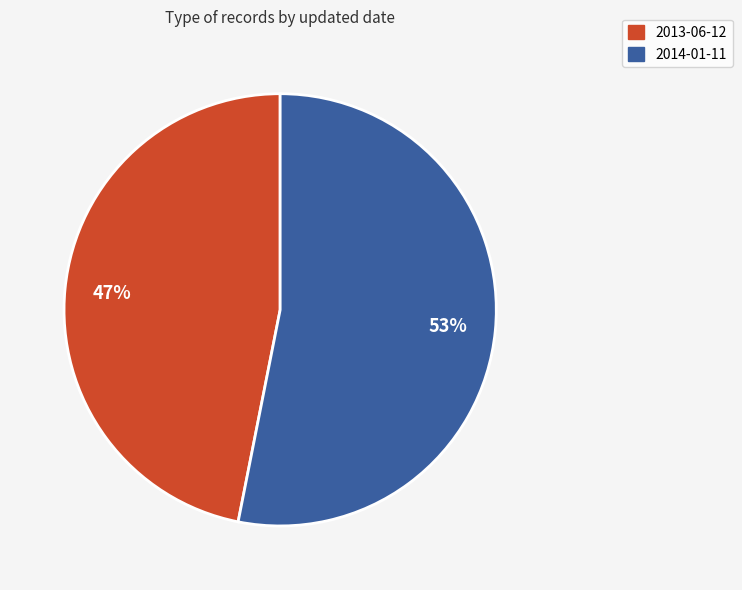

The 2013-06-12 slice represents 47% of the pie. True or false?

True